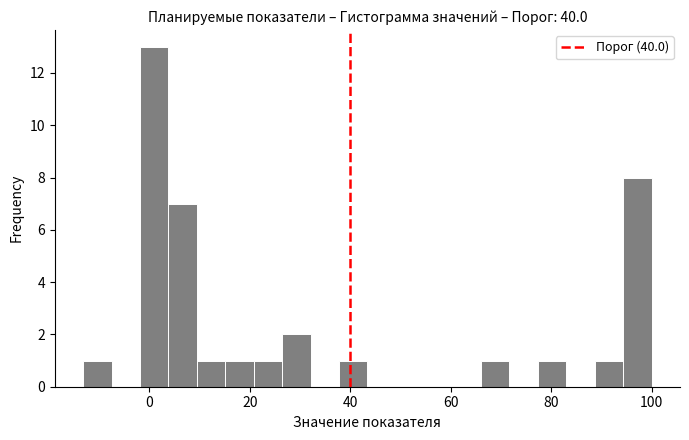

Around what value on the x-axis is the tallest bar? Give the approximate position of its centre, as read against the axis.

0